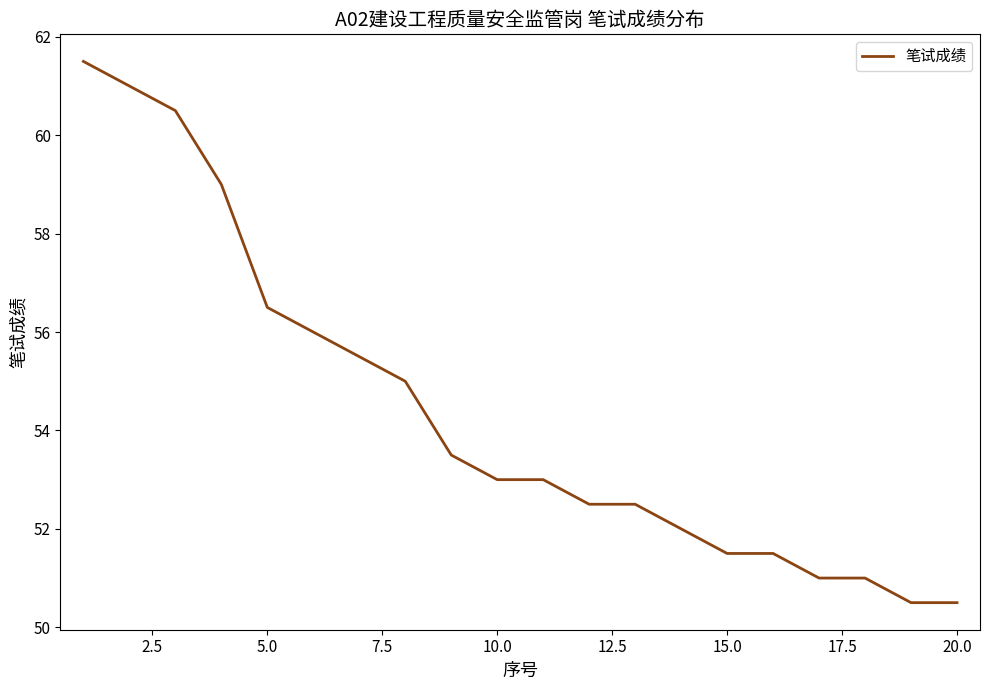

How many distinct data groups are displayed?

1